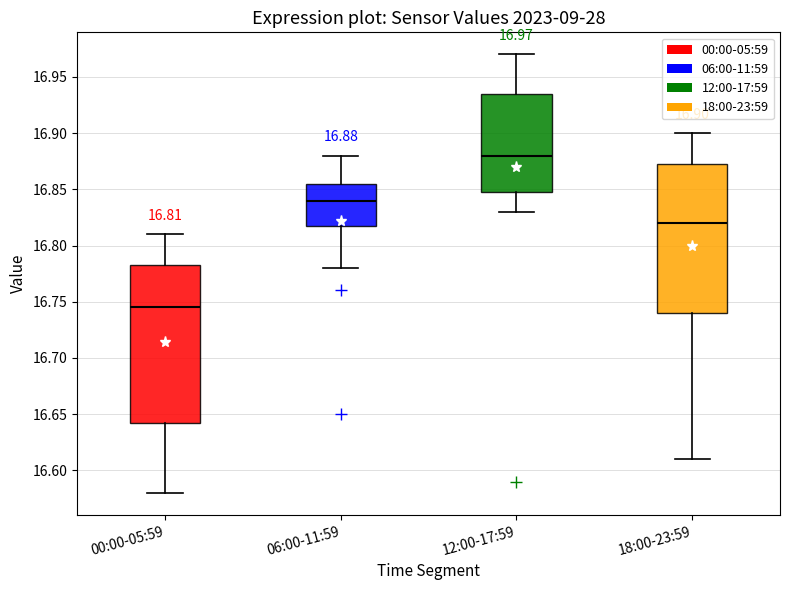

Which box is the tallest, from its lower edge to its upper edge?

00:00-05:59